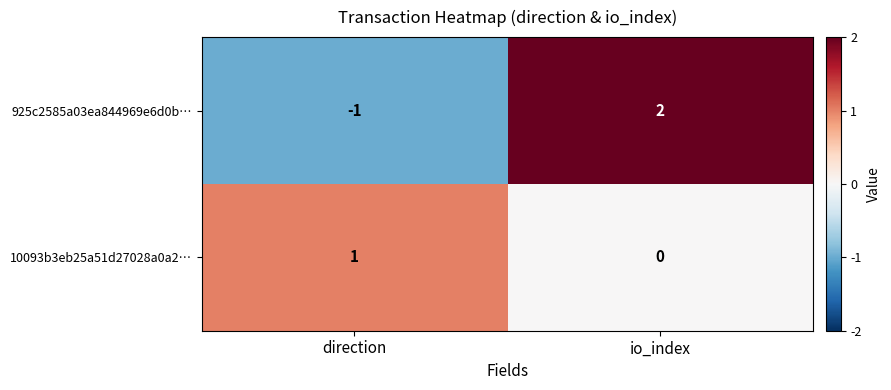

What is the difference between the maximum and minimum values in the 925c2585a03ea844969e6d0b… series?

3